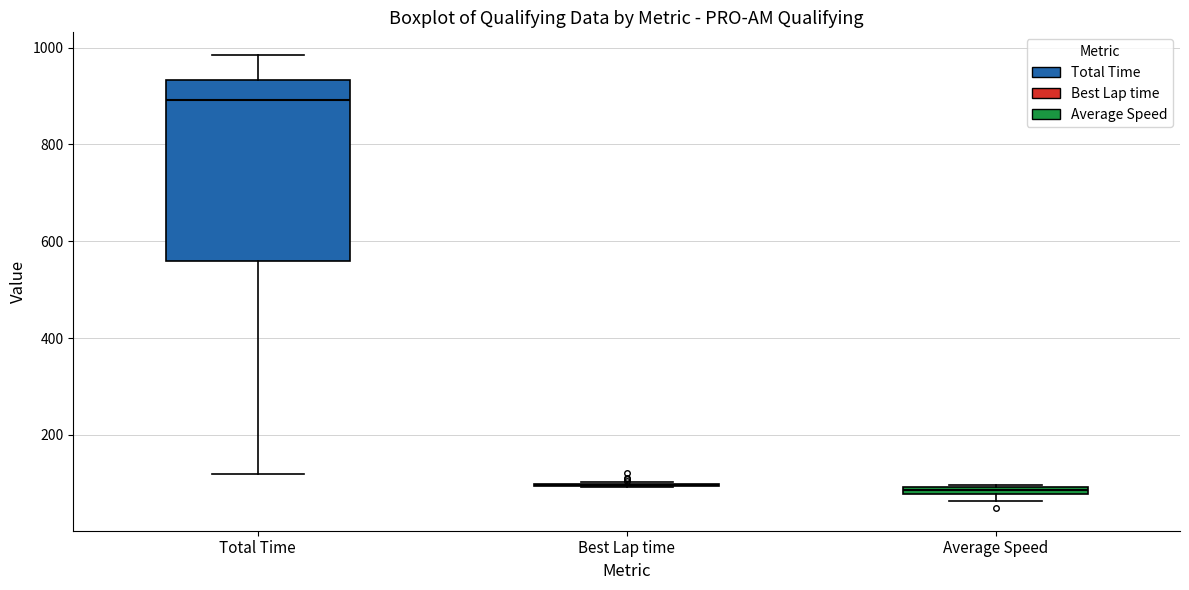

Which box is the tallest, from its lower edge to its upper edge?

Total Time